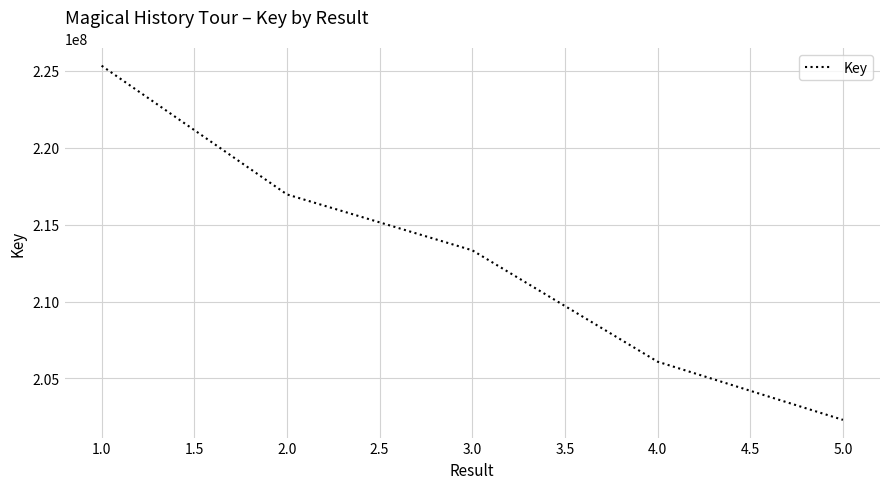

What is the average value?

212806295